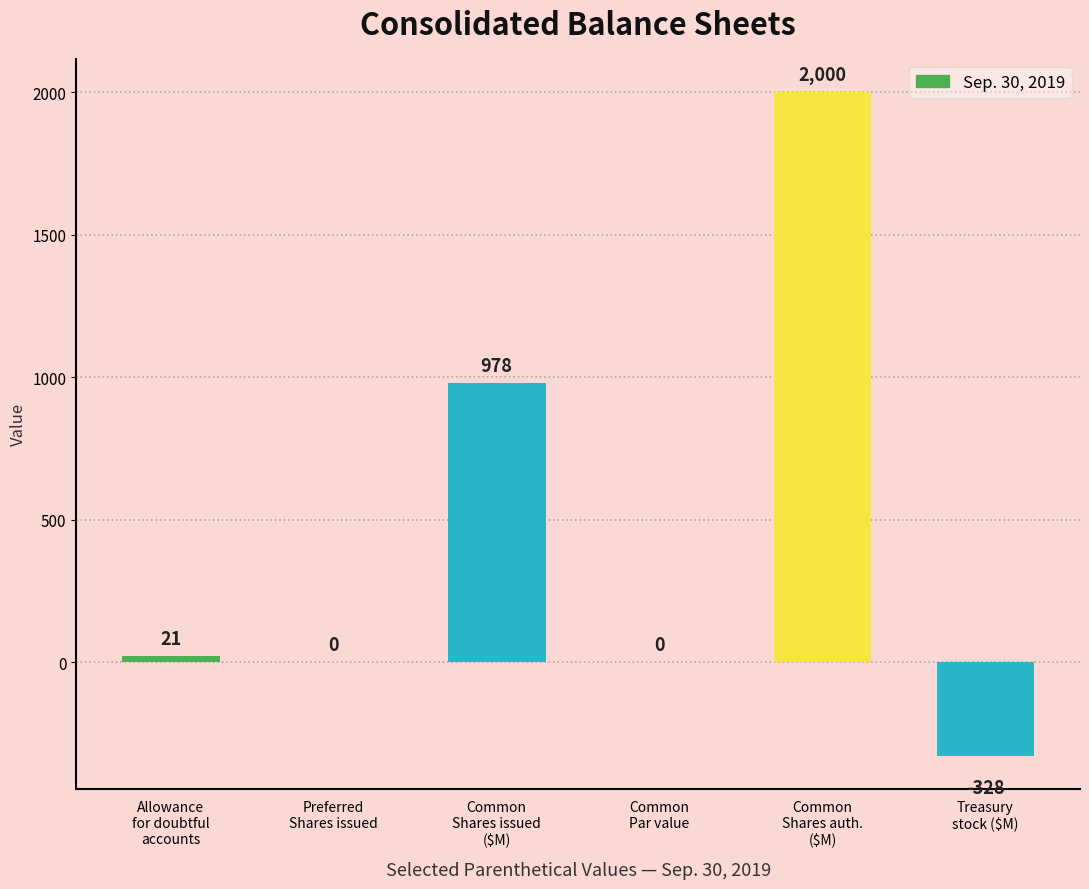

Which has a higher value, Common
Shares auth.
($M) or Treasury
stock ($M)?

Common
Shares auth.
($M)